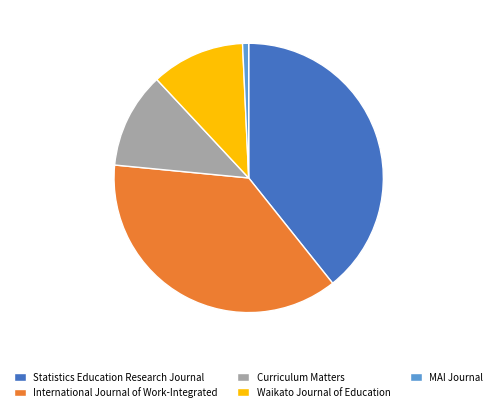

Which category has the biggest portion of the pie?

Statistics Education Research Journal